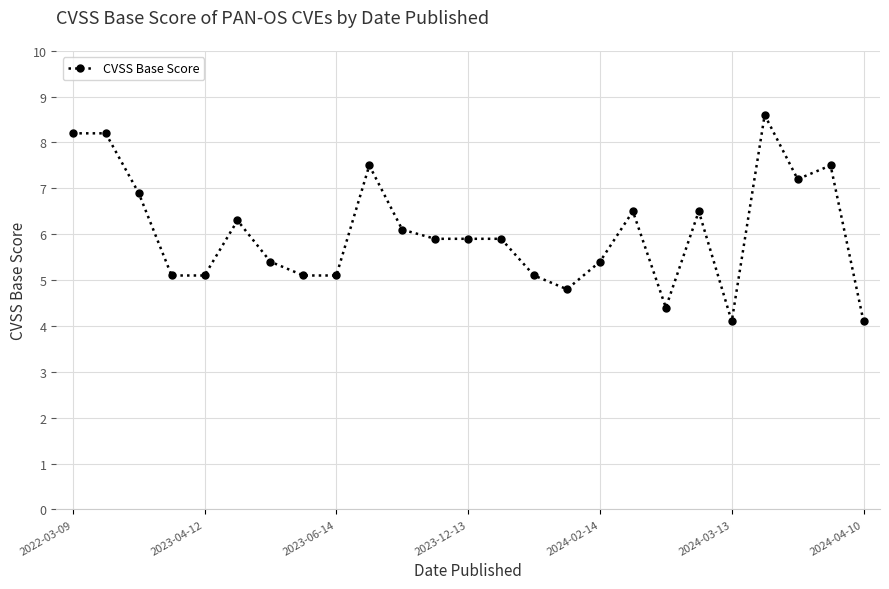

True or false: there are more than 1 points higher than both neighbors.

True